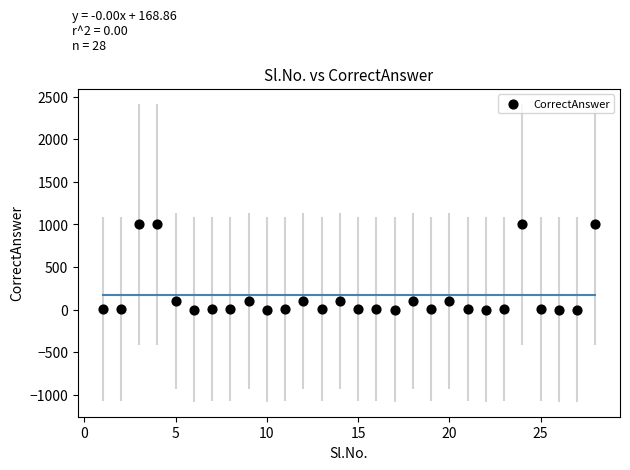

What is the range of X values (max minus min)?

27